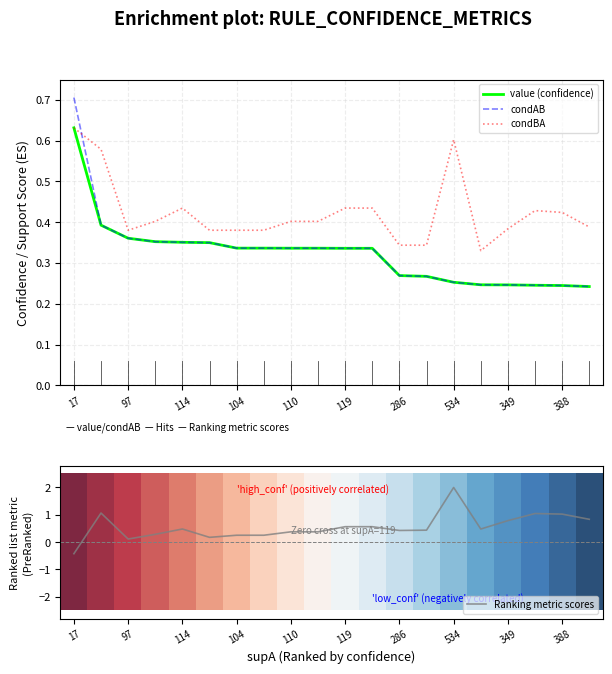

At which label does Ranking metric scores reach its peak?

534